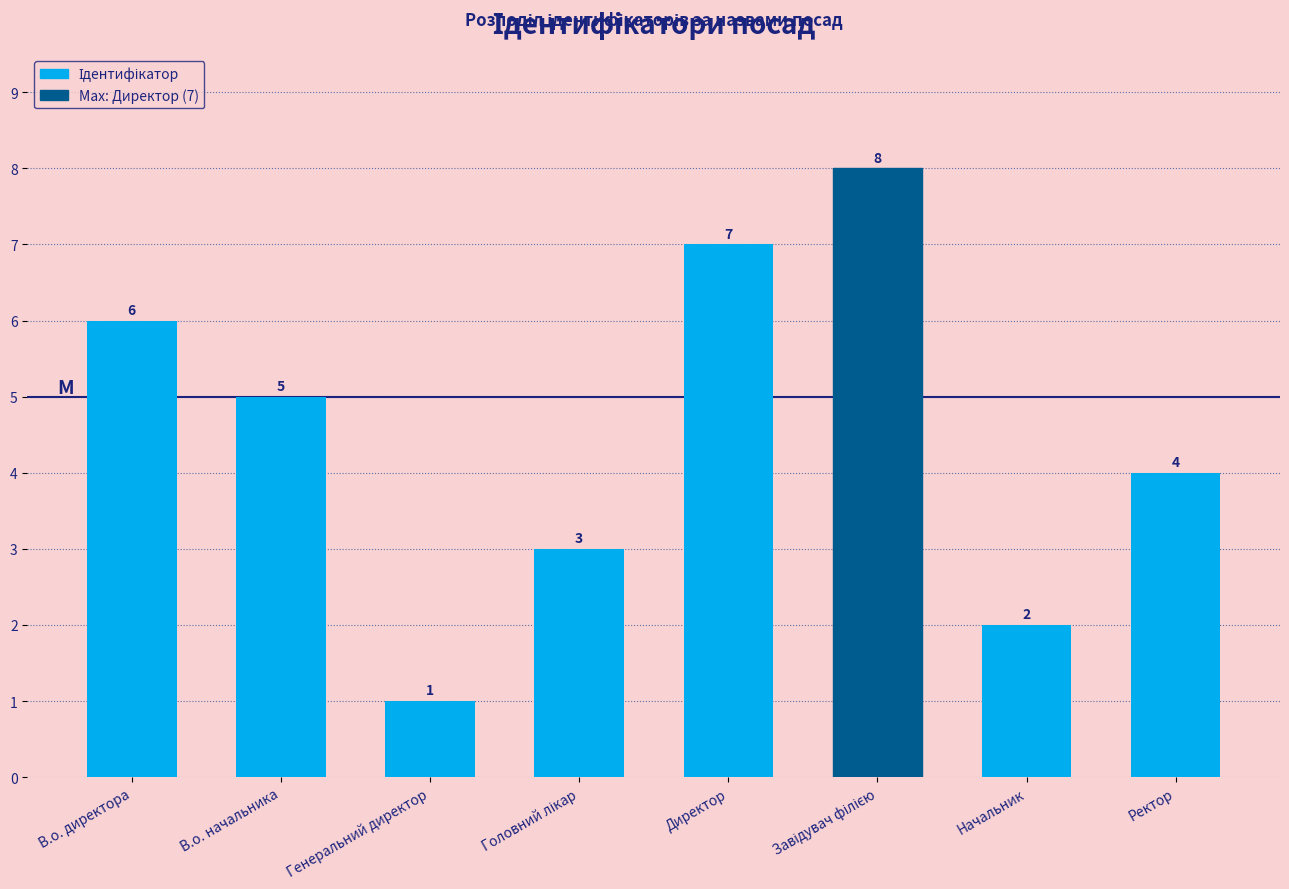

Reading left to right, transcribe all the data shown in this chart.

6	5	1	3	7	8	2	4